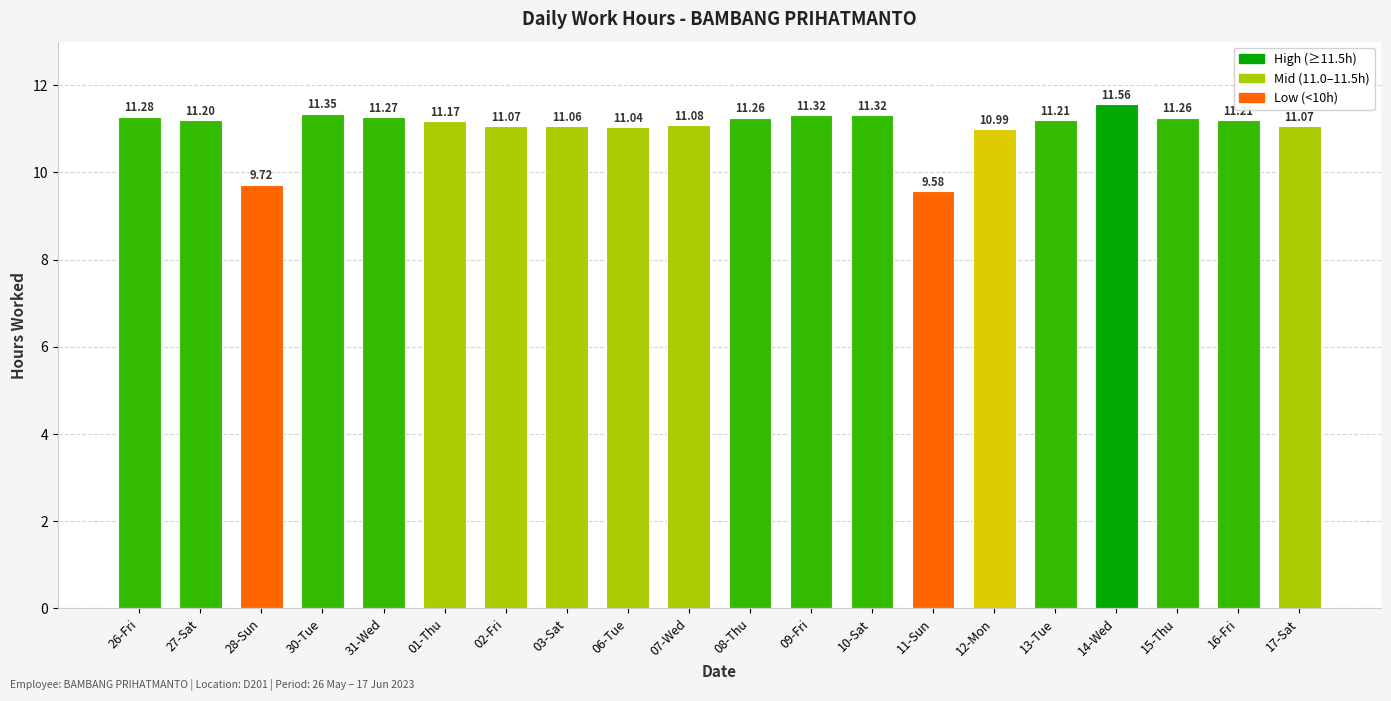

What is the difference between the second highest and second lowest values?

1.6